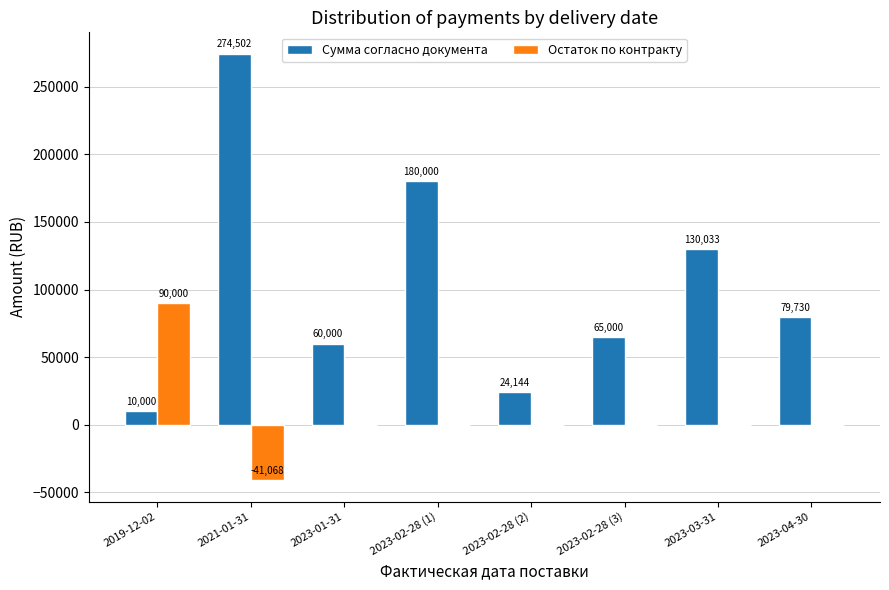

Which category has the highest value across all series?

2021-01-31